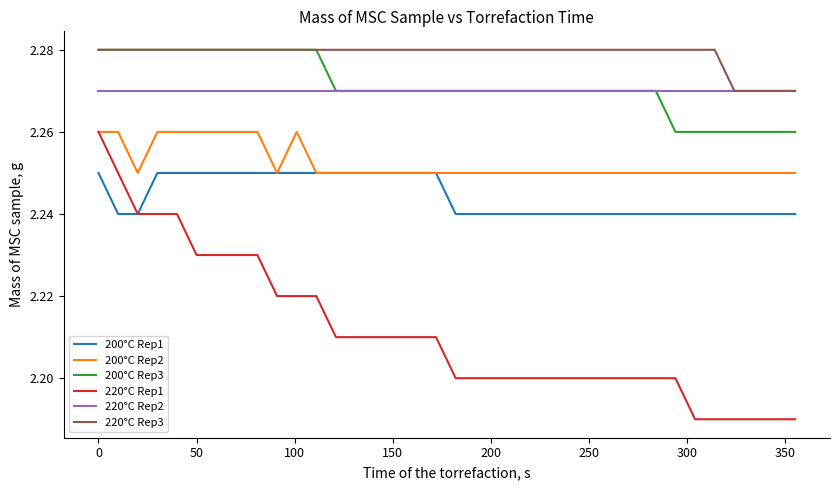

Which series has the largest range (max minus min)?

220°C Rep1